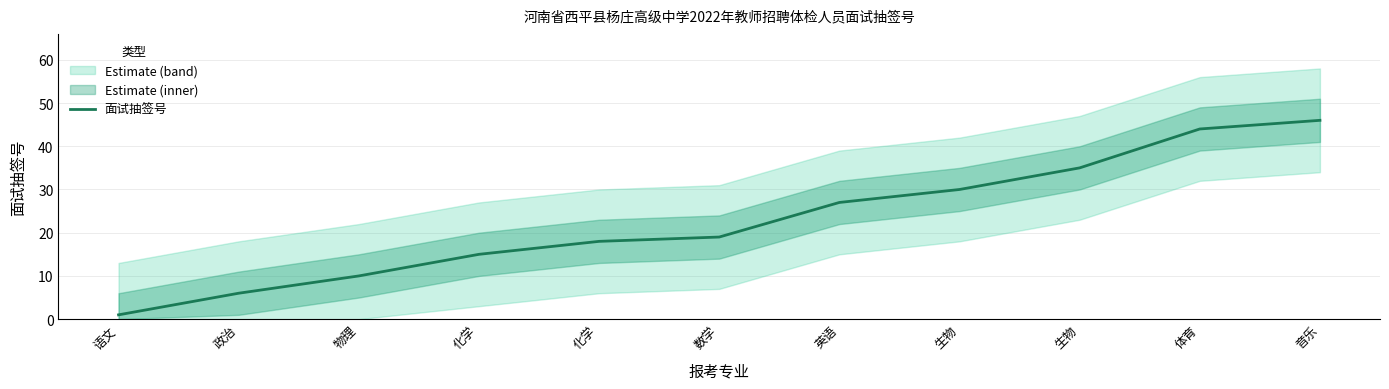

How many data points are less than 19?

5